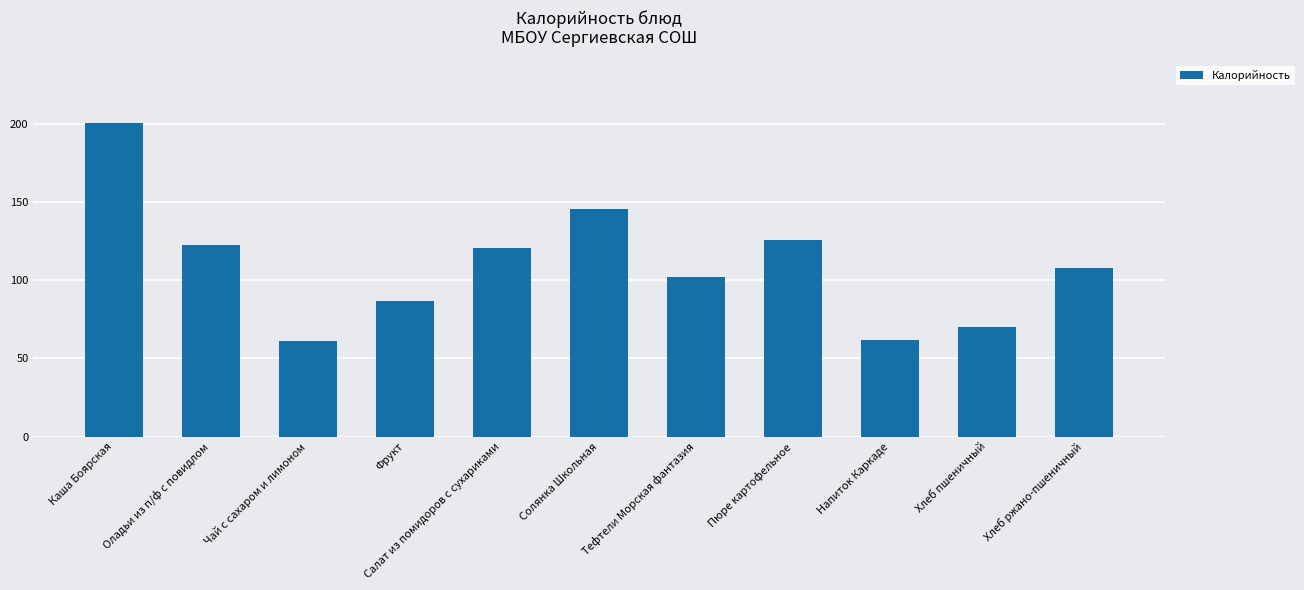

How many distinct data groups are displayed?

1